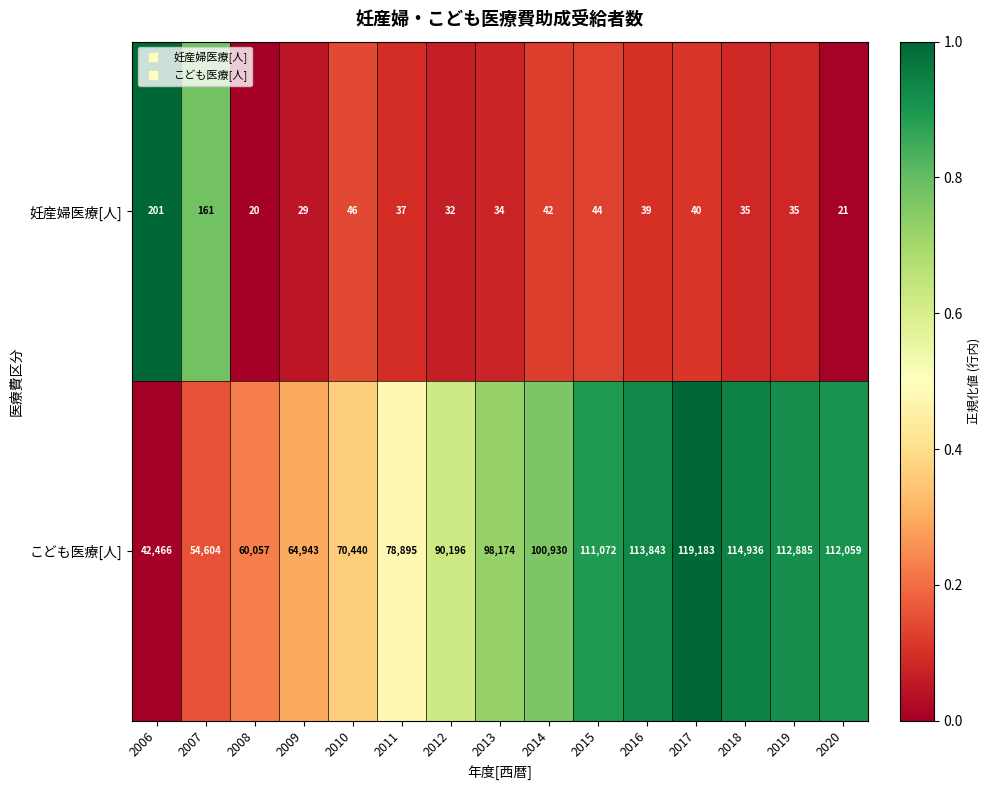

List the series in order of their overall mean, highest first.

こども医療[人], 妊産婦医療[人]